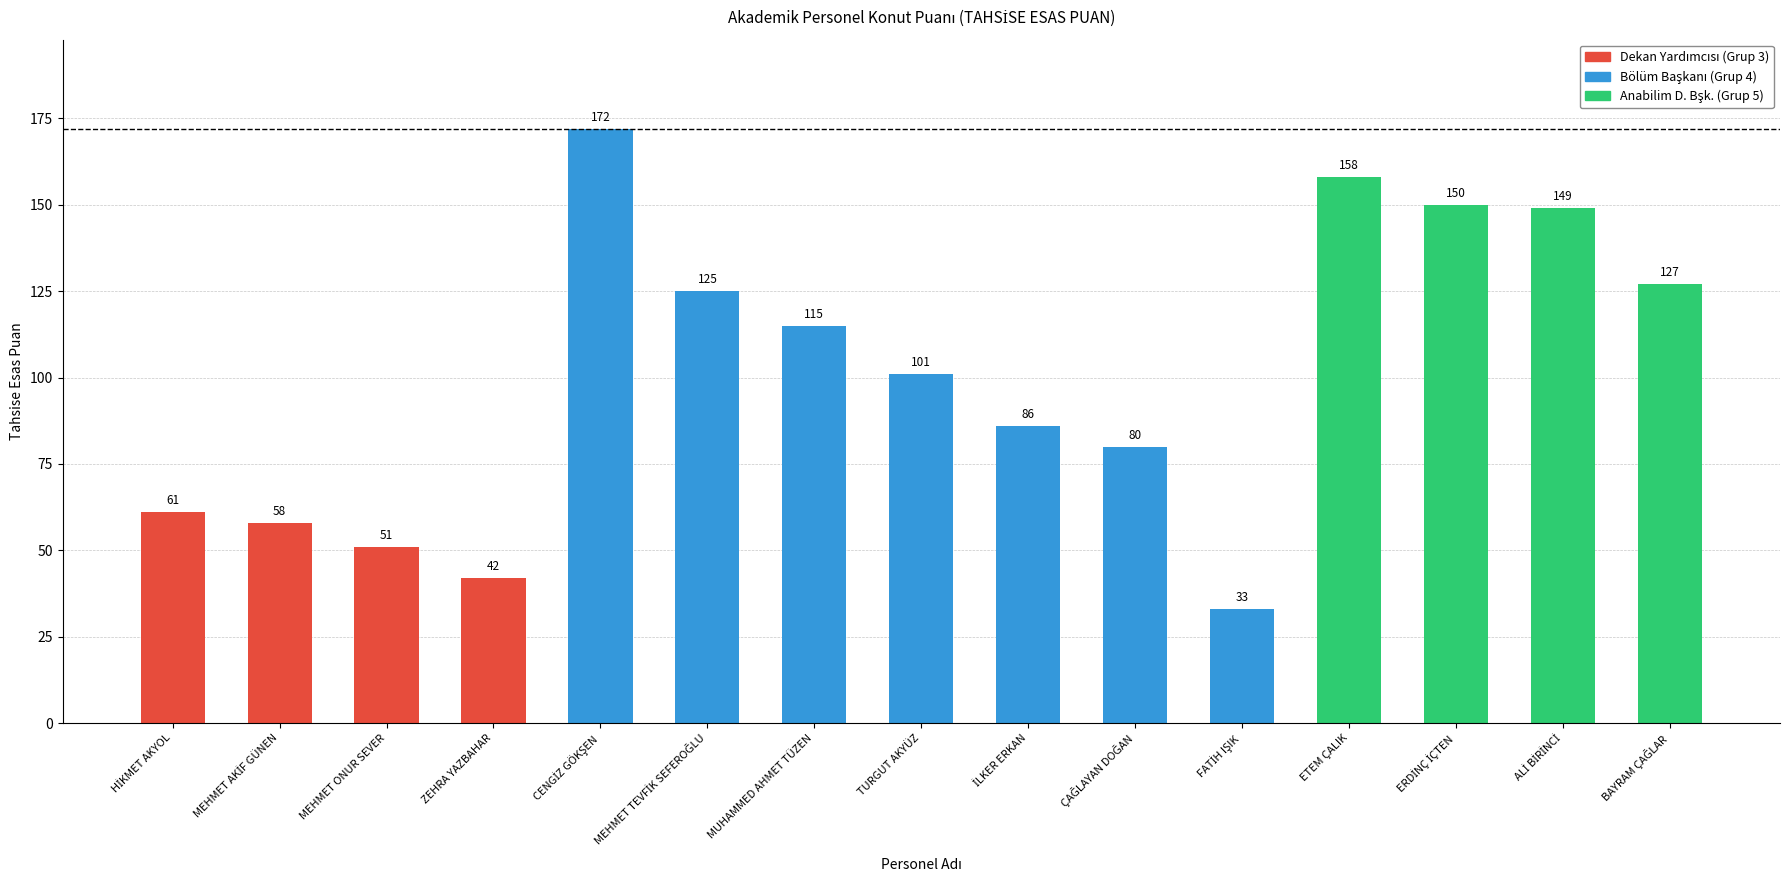

What position from the right is ETEM ÇALIK?

4